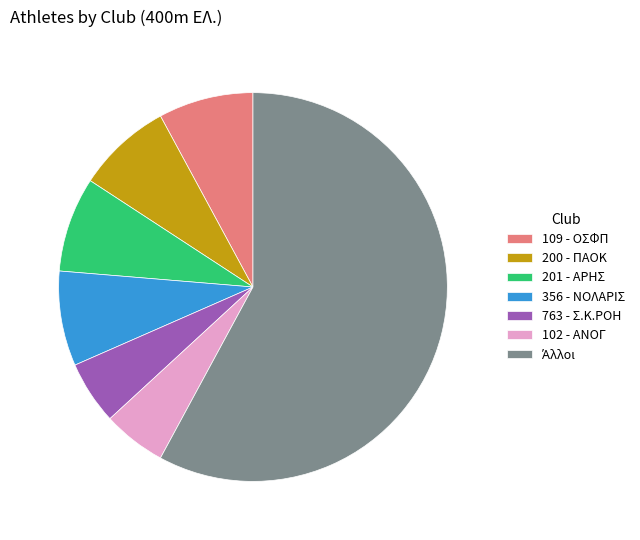

Which has a higher value, 201 - ΑΡΗΣ or 102 - ΑΝΟΓ?

201 - ΑΡΗΣ